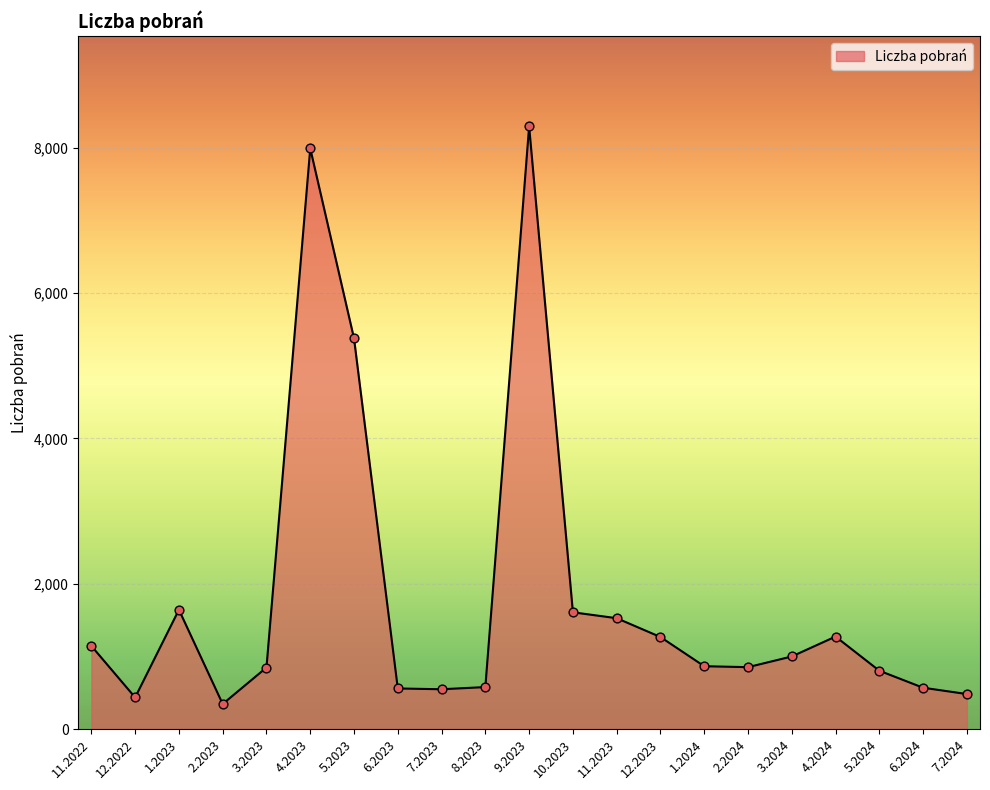

Approximately how many times larger is the value at 10.2023 compared to 2.2023?

4.7